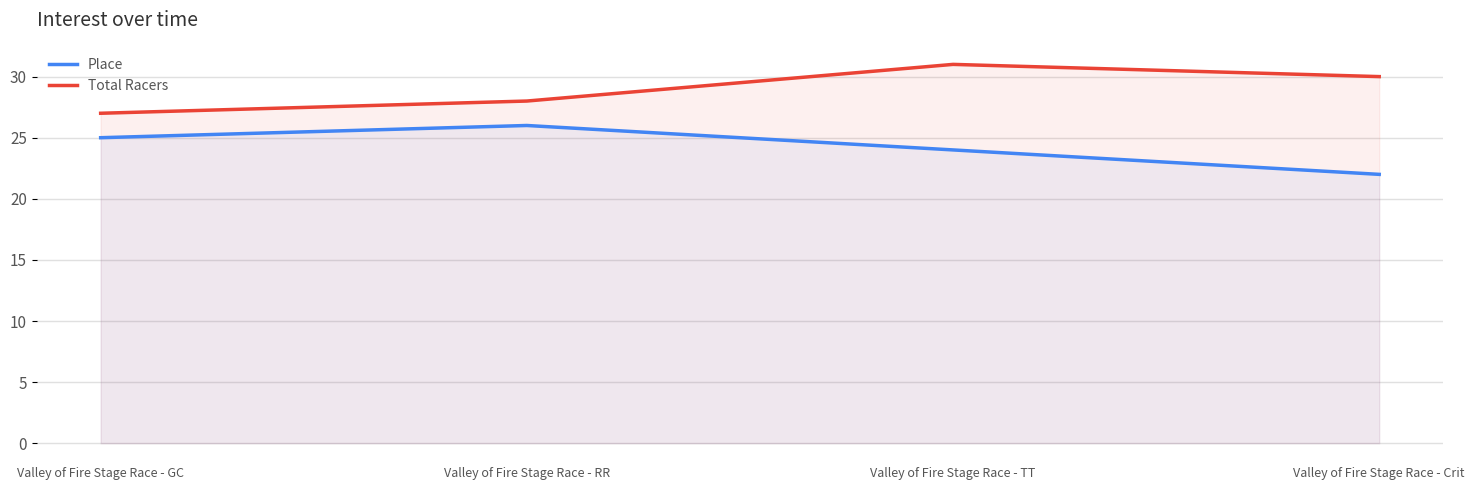

Rank the series by their average value, from highest to lowest.

Total Racers, Place